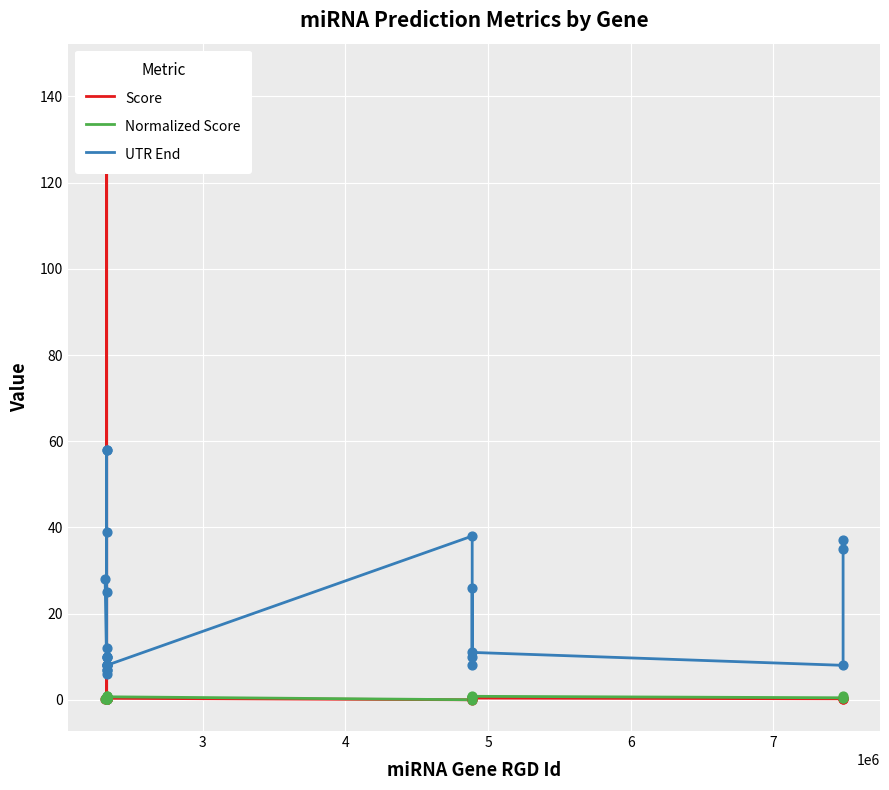

Is the value of Score at 2 greater than the value of Normalized Score at 6?

Yes